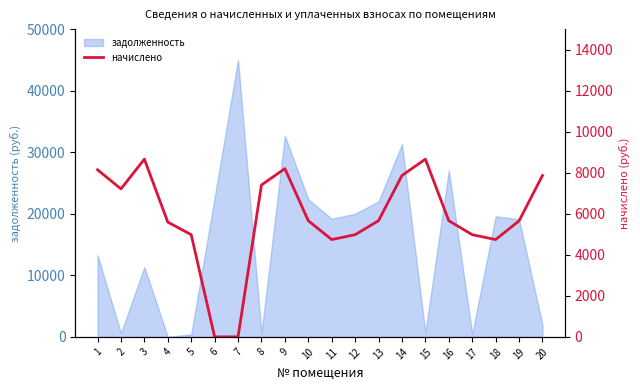

Reading left to right, extract all data points from this chart.

1=8144.4	2=7212.2	3=8661.5	4=5592.8	5=4980.5	6=0.0	7=0.0	8=7402.8	9=8198.9	10=5660.9	11=4742.4	12=4980.5	13=5660.9	14=7865.4	15=8661.5	16=5660.9	17=4980.5	18=4742.4	19=5654.2	20=7865.4